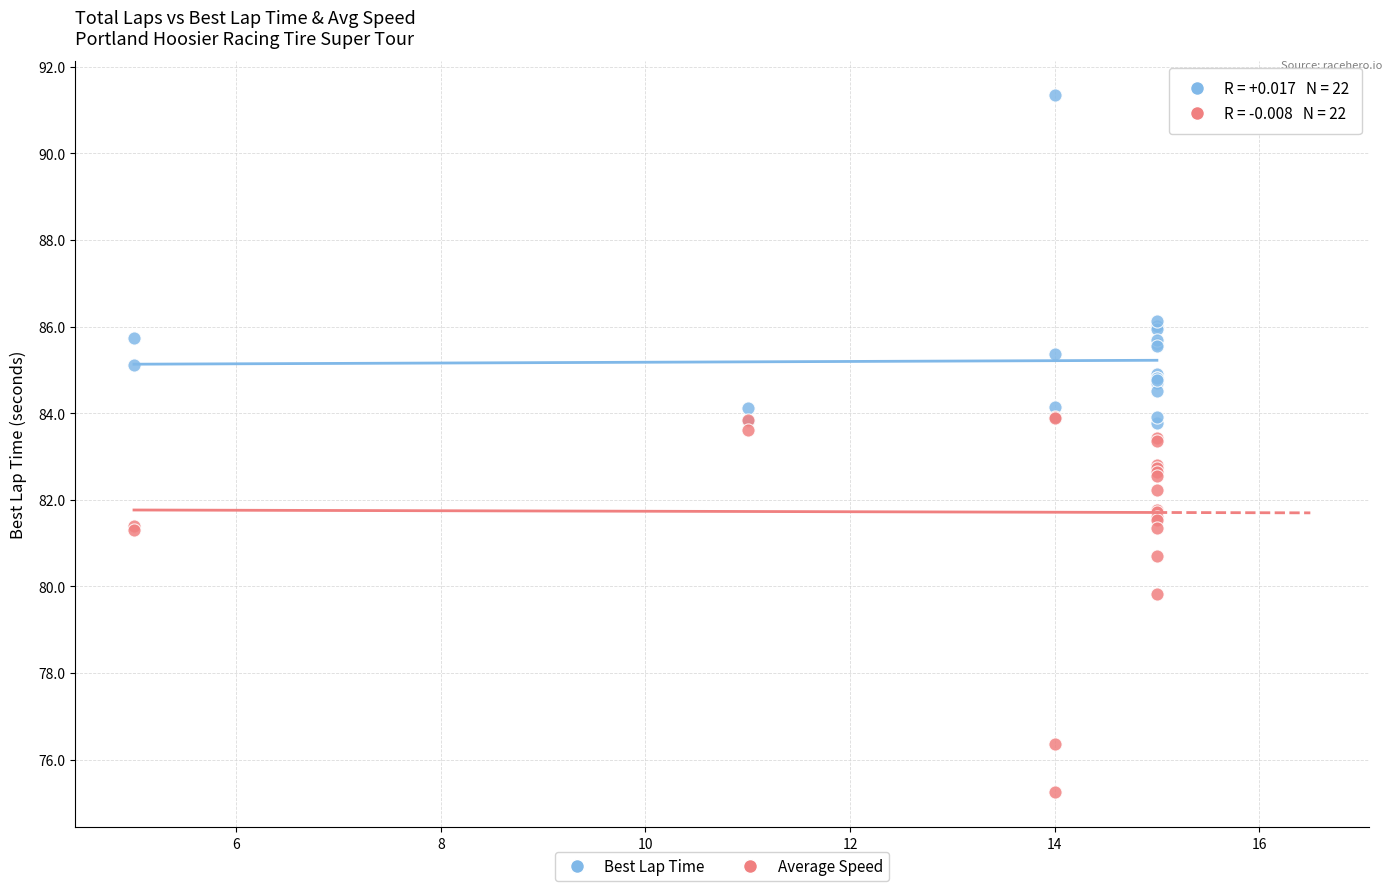

Which series contains the highest Y value?

Best Lap Time